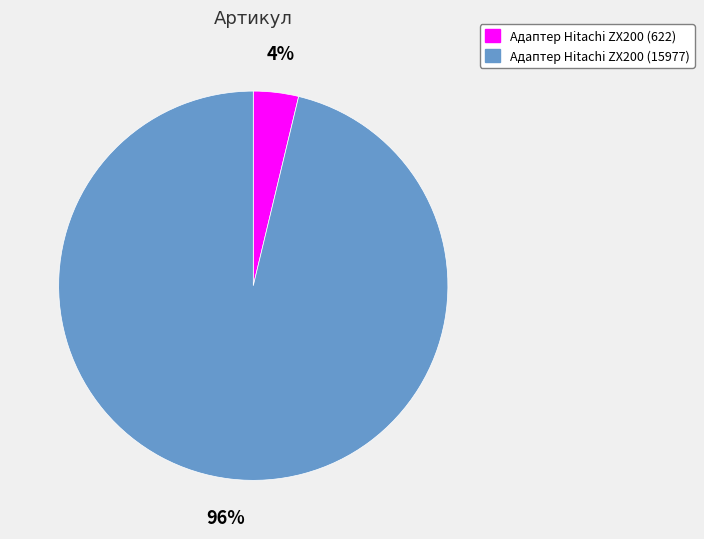

To the nearest percent, what portion does Адаптер Hitachi ZX200 (622) represent?

4%